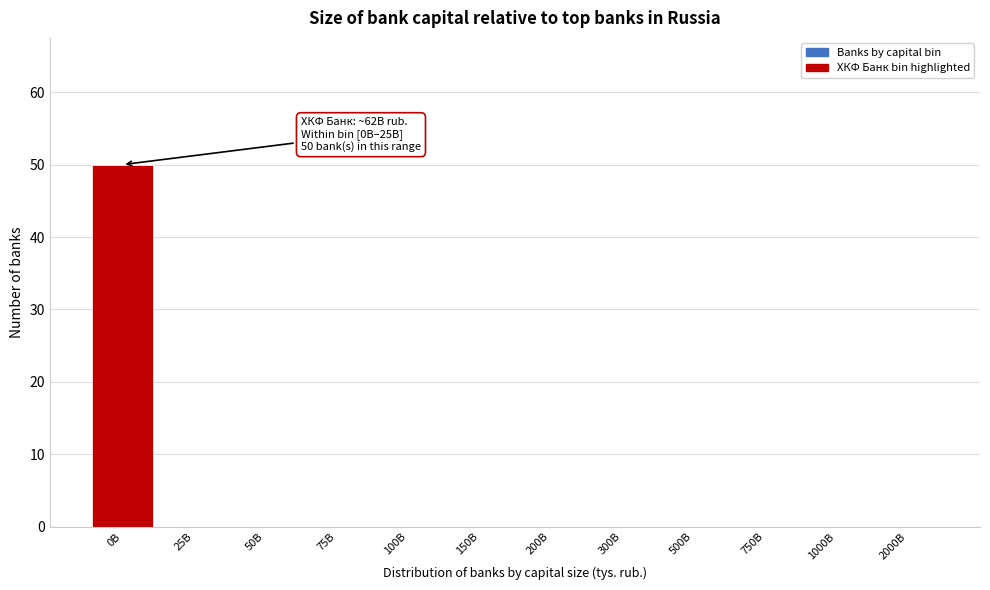

Reading left to right, transcribe all the data shown in this chart.

0B=50	25B=0	50B=0	75B=0	100B=0	150B=0	200B=0	300B=0	500B=0	750B=0	1000B=0	2000B=0